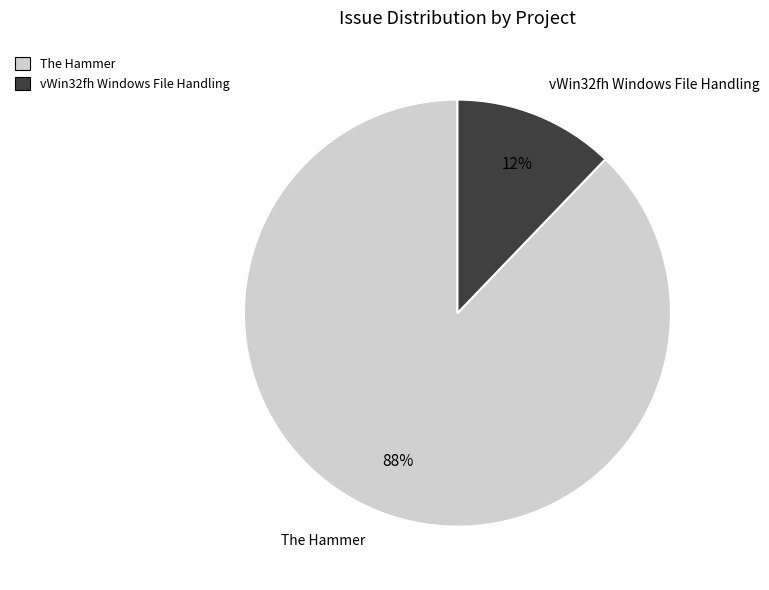

To the nearest percent, what is the difference between the largest and smallest slice percentages?

76%